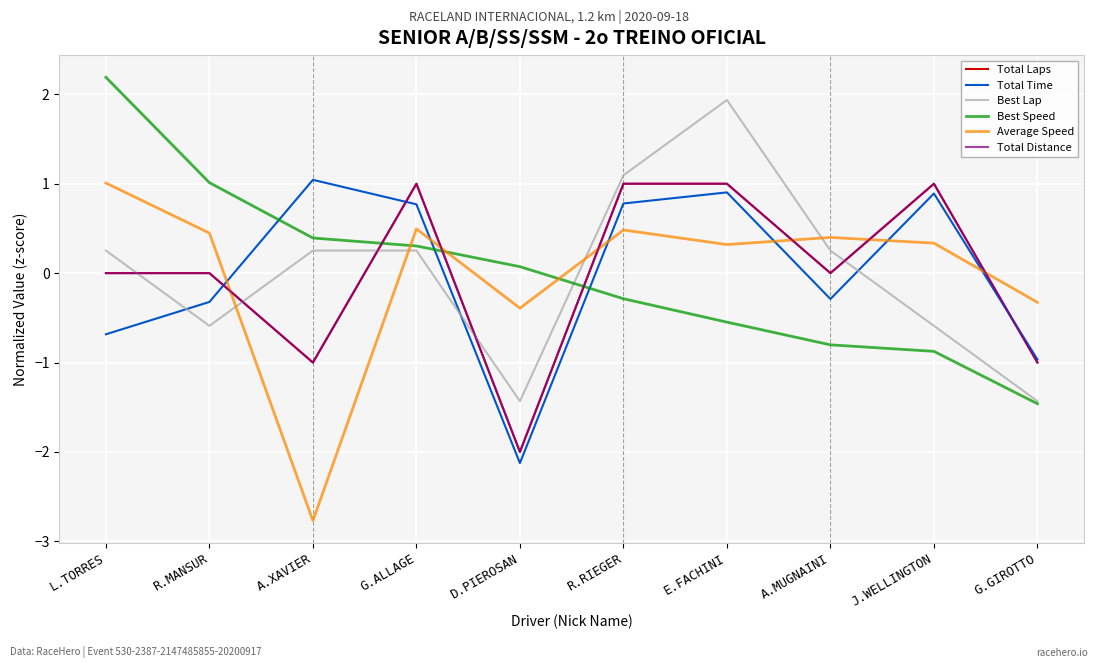

Count the Total Distance values in the range -1 to 1.

9